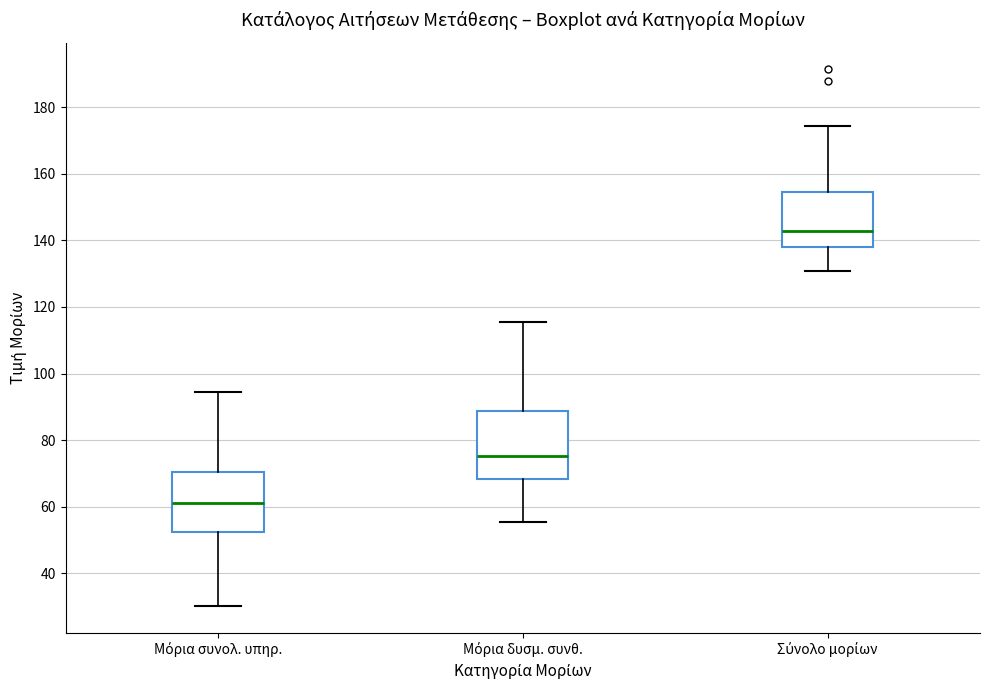

Which box's median line is the highest?

Σύνολο μορίων